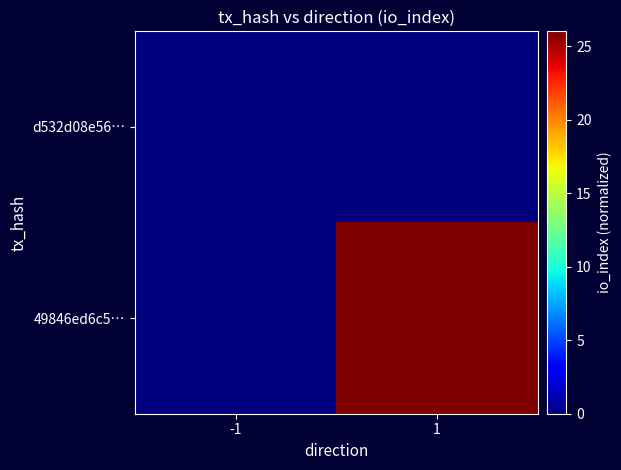

List the series in order of their overall mean, highest first.

49846ed6c5…, d532d08e56…